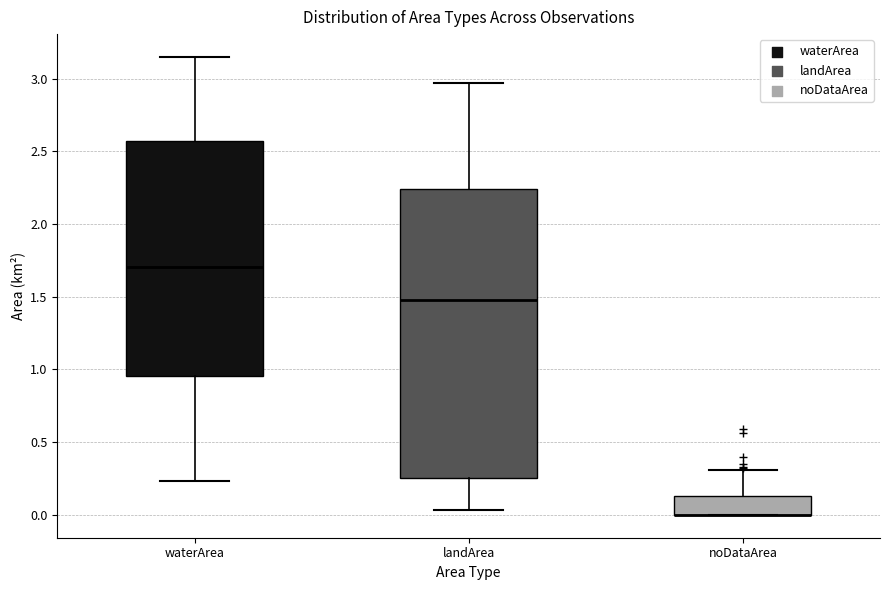

Which box is the tallest, from its lower edge to its upper edge?

landArea